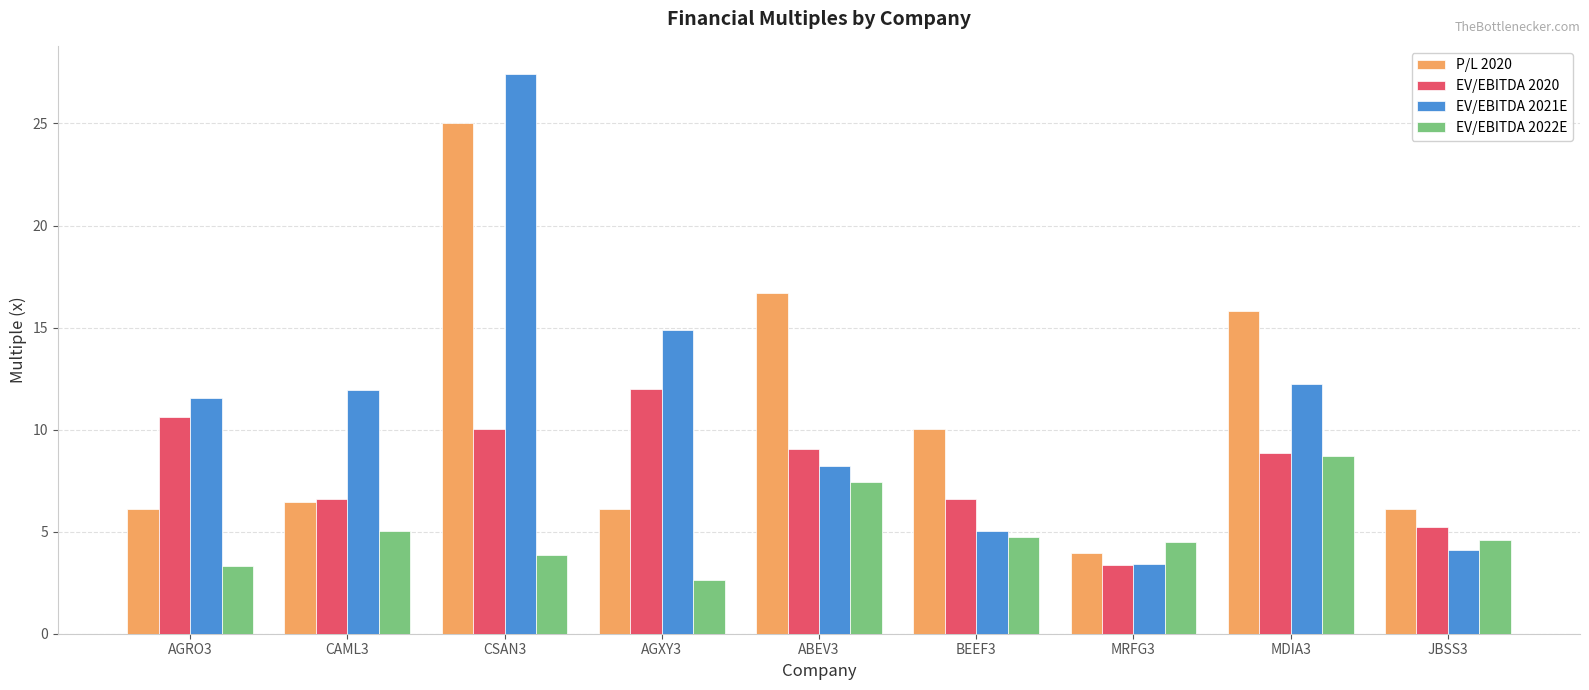

The EV/EBITDA 2020 series shows 9.1 at ABEV3. True or false?

True